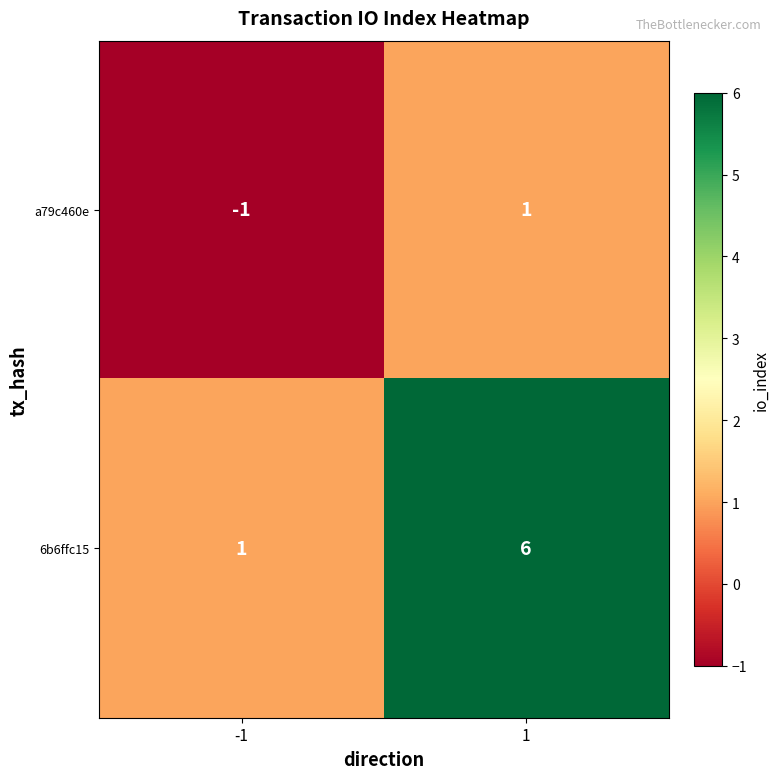

Is it true that 6b6ffc15 equals 1 at 1?

False